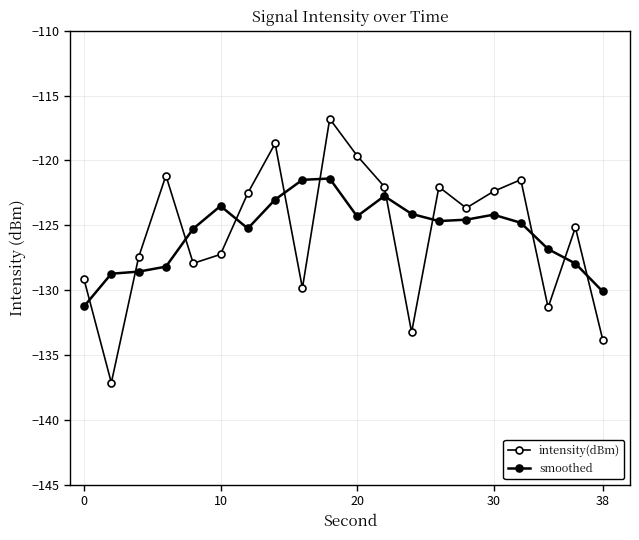

Does the chart have visible grid lines?

Yes